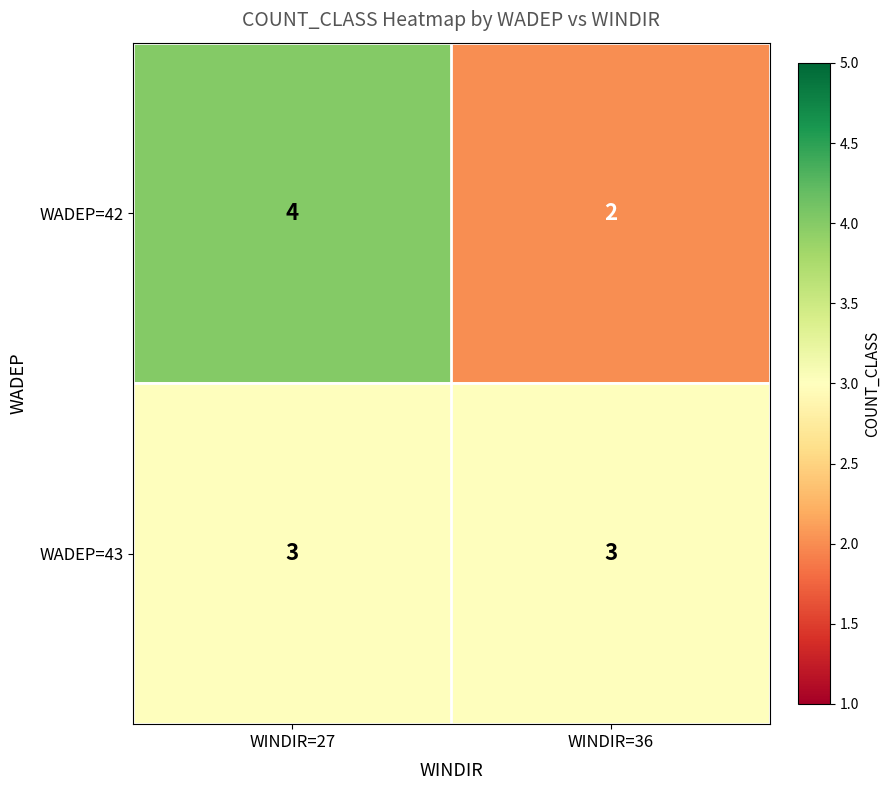

List the series in order of their peak value, lowest first.

WADEP=43, WADEP=42